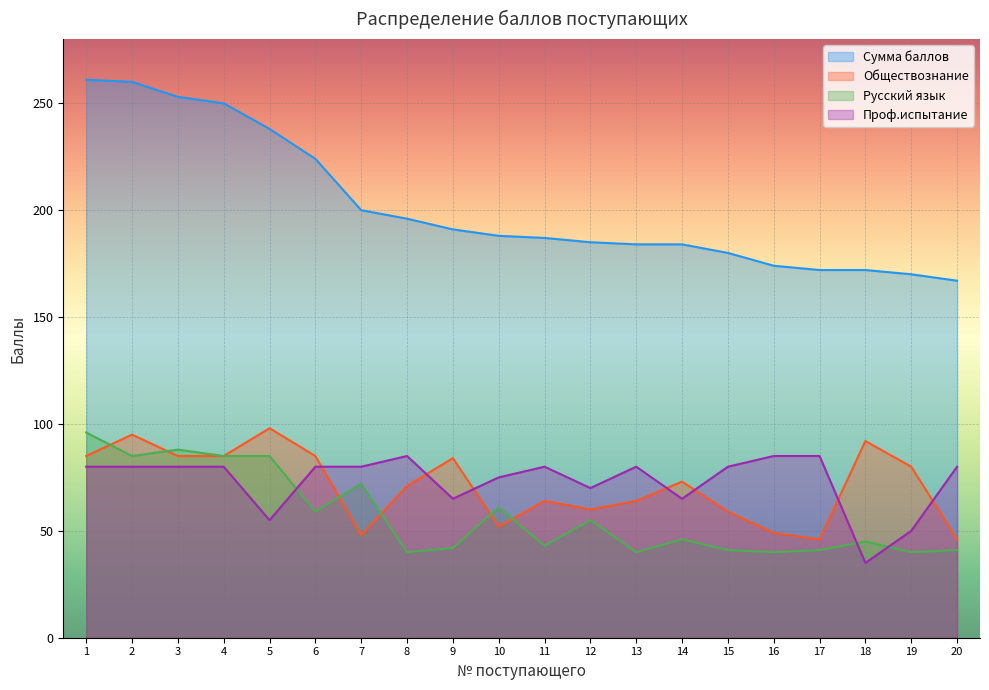

Reading right to left, list all the values displayed in this chart.

Сумма баллов: 20=167	19=170	18=172	17=172	16=174	15=180	14=184	13=184	12=185	11=187	10=188	9=191	8=196	7=200	6=224	5=238	4=250	3=253	2=260	1=261
Обществознание: 20=46	19=80	18=92	17=46	16=49	15=59	14=73	13=64	12=60	11=64	10=52	9=84	8=71	7=48	6=85	5=98	4=85	3=85	2=95	1=85
Русский язык: 20=41	19=40	18=45	17=41	16=40	15=41	14=46	13=40	12=55	11=43	10=61	9=42	8=40	7=72	6=59	5=85	4=85	3=88	2=85	1=96
Проф.испытание: 20=80	19=50	18=35	17=85	16=85	15=80	14=65	13=80	12=70	11=80	10=75	9=65	8=85	7=80	6=80	5=55	4=80	3=80	2=80	1=80